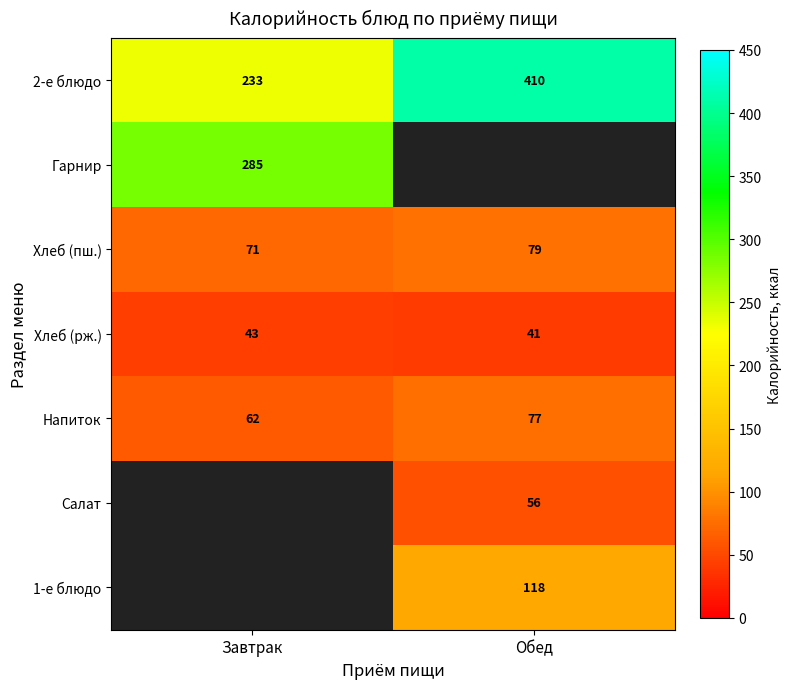

What is the sum of all Хлеб (пш.) values?

150